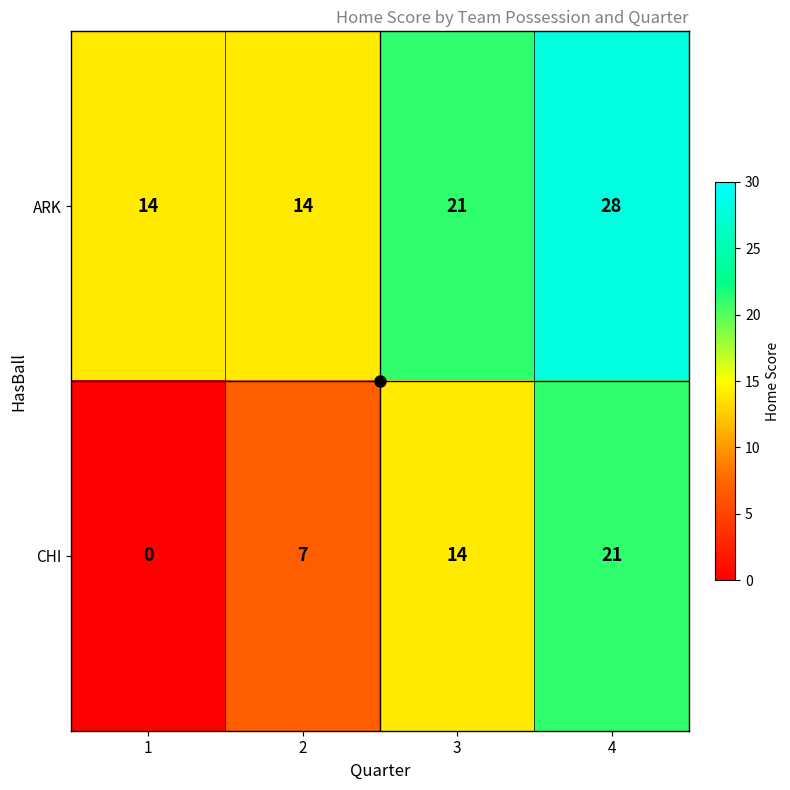

What is the greatest value displayed?

28